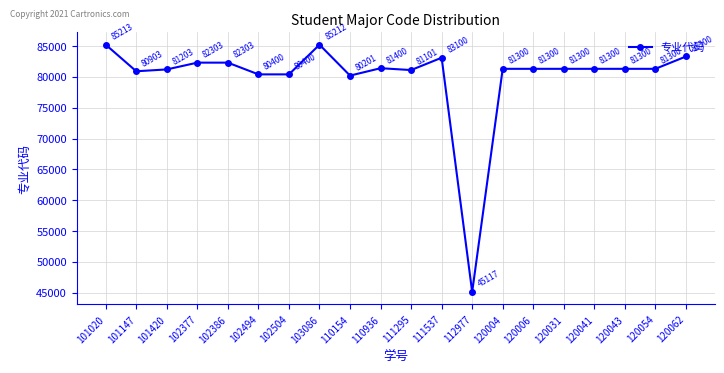

What is the value of the 13th point from the left?

45117